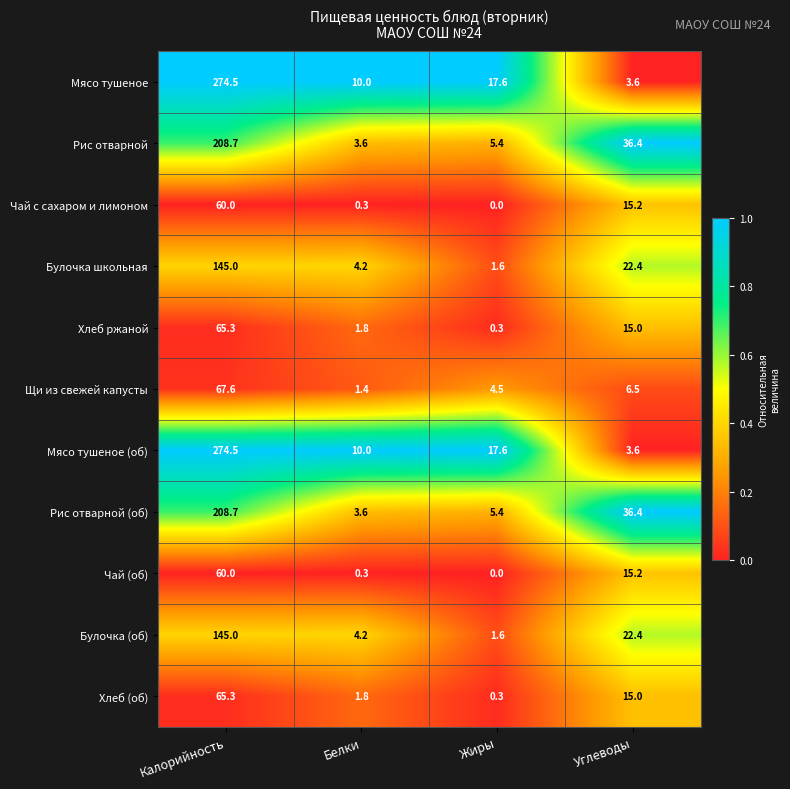

True or false: Булочка (об) has a value of 2.6 at Белки.

False